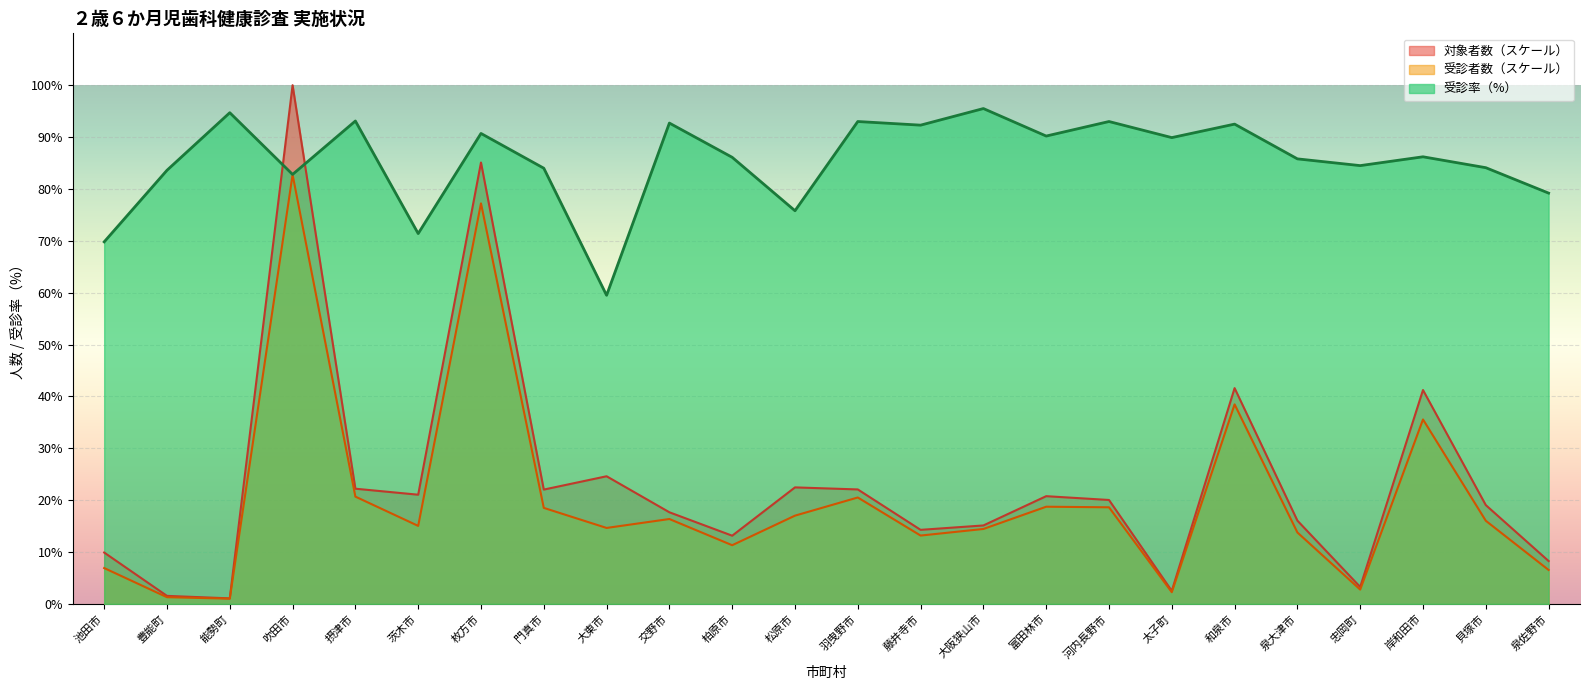

Reading right to left, extract all data points from this chart.

対象者数: 8.3	19.1	41.2	3.3	16.1	41.6	2.5	20.0	20.8	15.1	14.3	22.1	22.5	13.2	17.7	24.6	22.0	85.1	21.1	22.2	100.0	1.1	1.6	9.9
受診者数: 6.5	16.0	35.6	2.8	13.8	38.5	2.3	18.6	18.7	14.5	13.2	20.5	17.0	11.3	16.4	14.6	18.5	77.2	15.0	20.7	82.8	1.0	1.3	6.9
受診率: 79.2	84.1	86.2	84.5	85.8	92.5	89.9	93.0	90.2	95.5	92.3	93.0	75.8	86.1	92.7	59.5	84.0	90.7	71.4	93.1	82.8	94.7	83.6	69.8